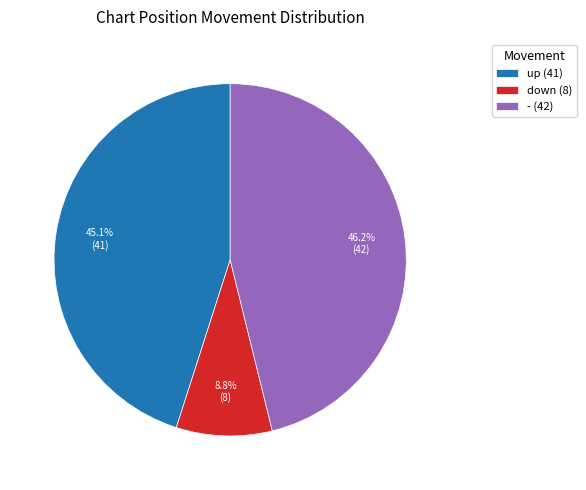

To the nearest percent, what is the difference between the largest and smallest slice percentages?

37%